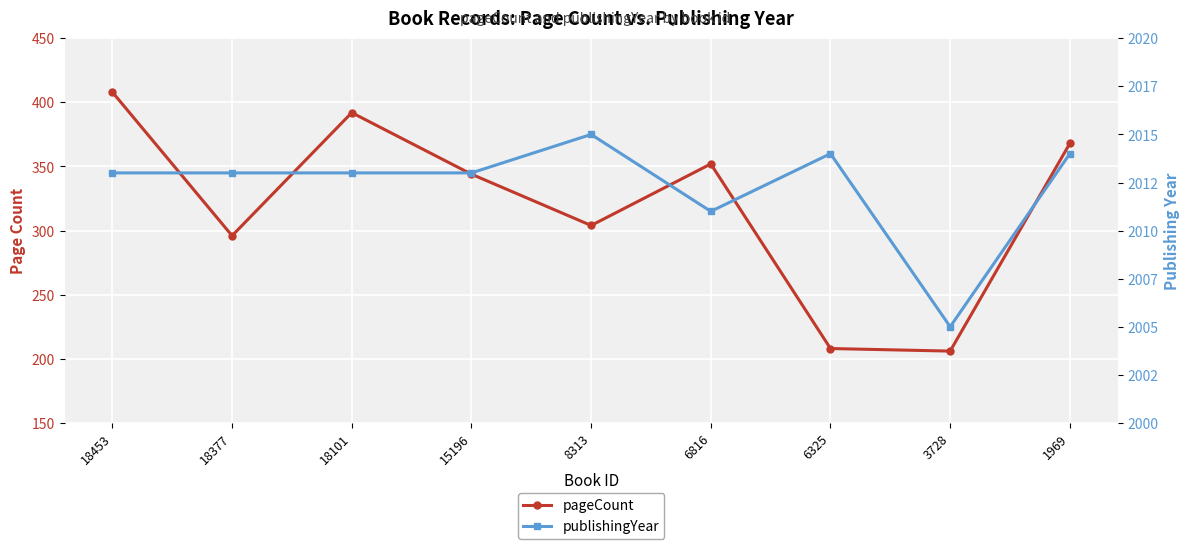

What value does the publishingYear series have at 3728, to the nearest 10?

2000